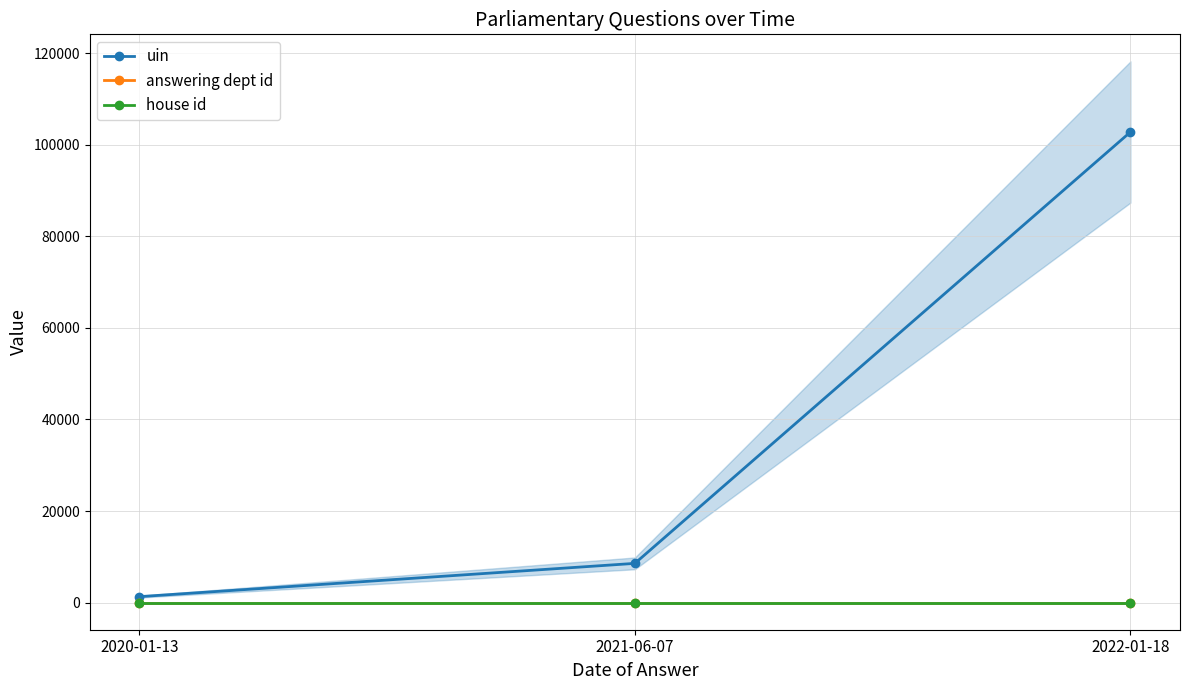

Reading right to left, transcribe all the data shown in this chart.

uin: 102767	8578	1312
answering dept id: 28	28	28
house id: 1	1	1